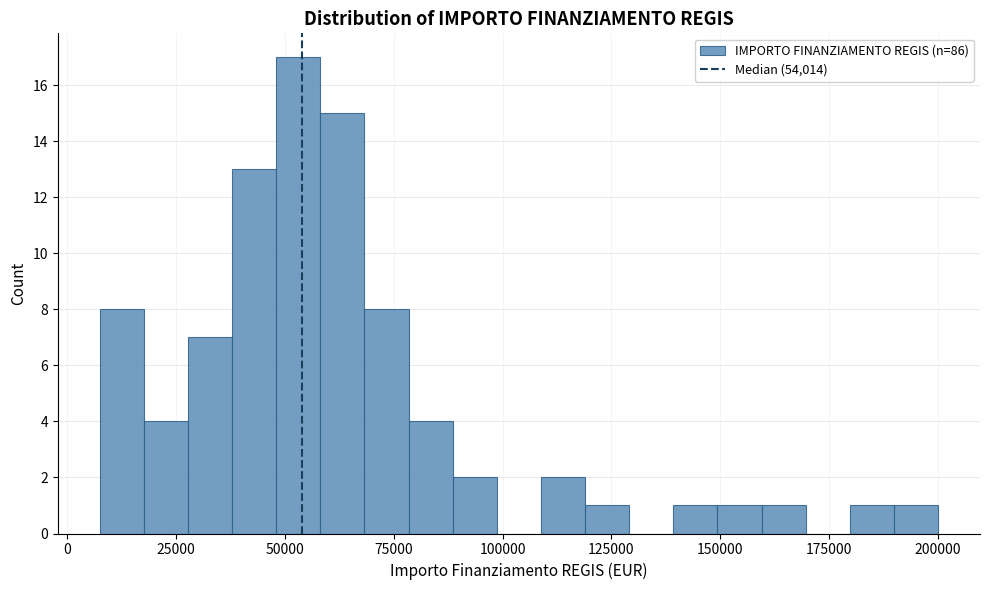

Read against the x-axis, roughly where is the centre of the tallest bar?

55000